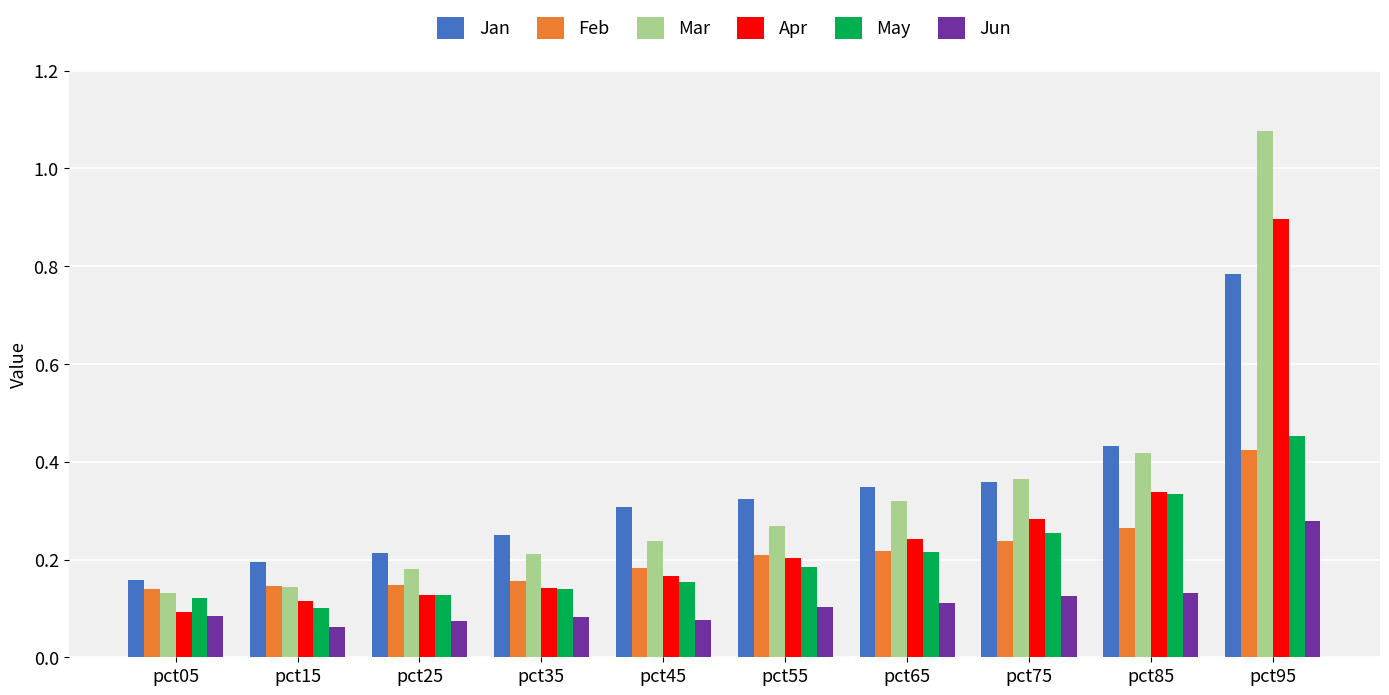

Count the May values in the range 0 to 1.

10